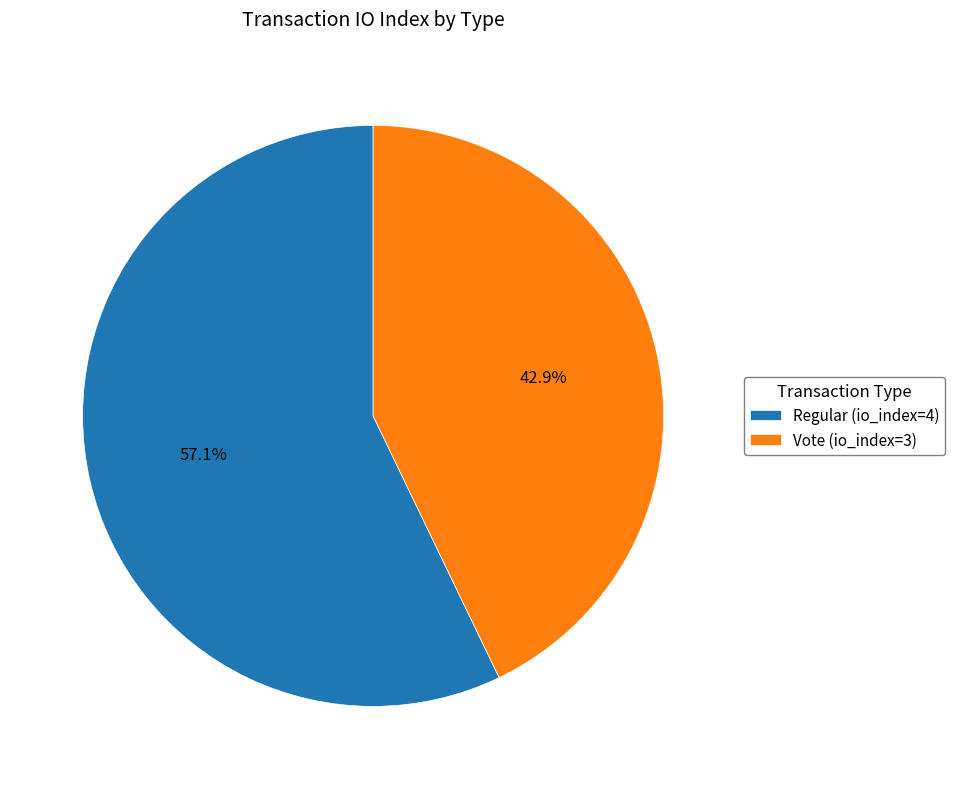

What is the smallest slice in the pie chart?

Vote (io_index=3)